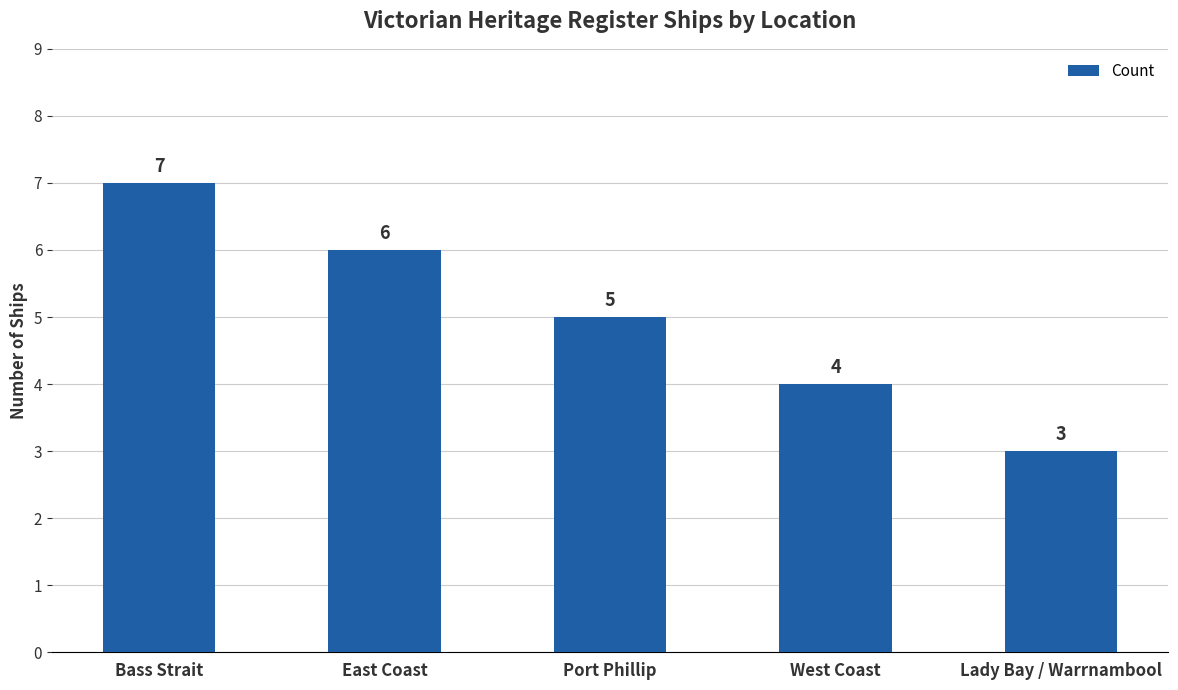

What is the sum of the values at East Coast and Bass Strait?

13